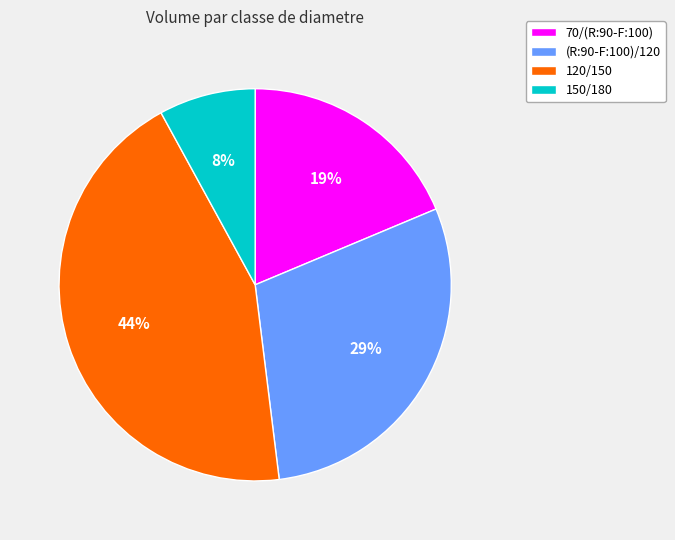

How many segments does this pie chart have?

4